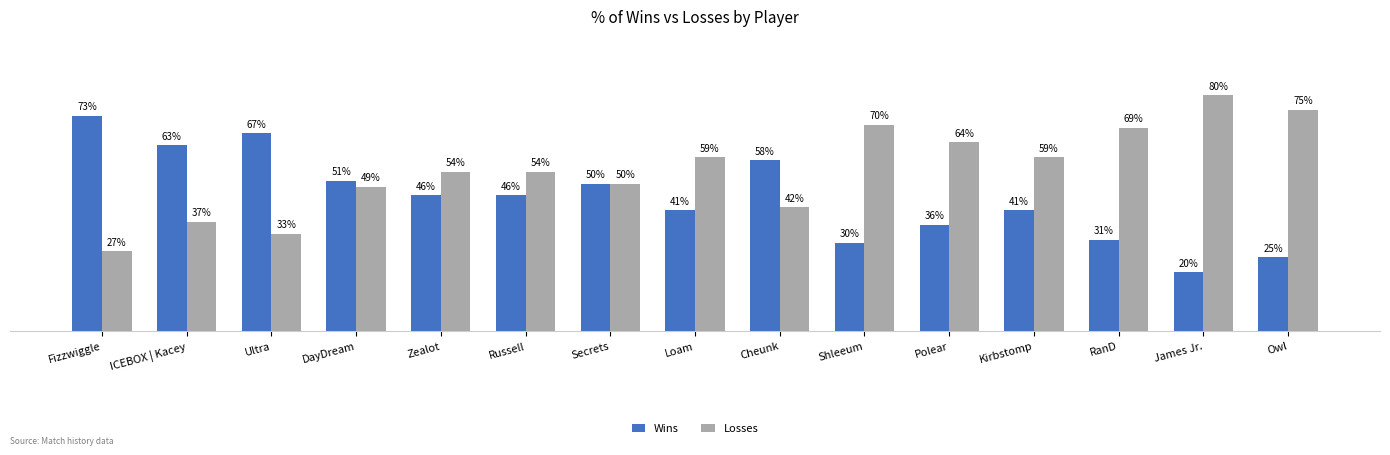

Rank the series by their average value, from highest to lowest.

Losses, Wins